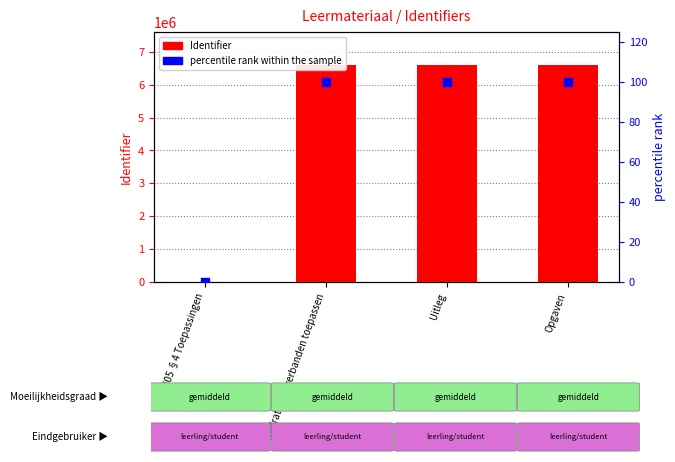

At which category is the sum across all series the highest?

Opgaven